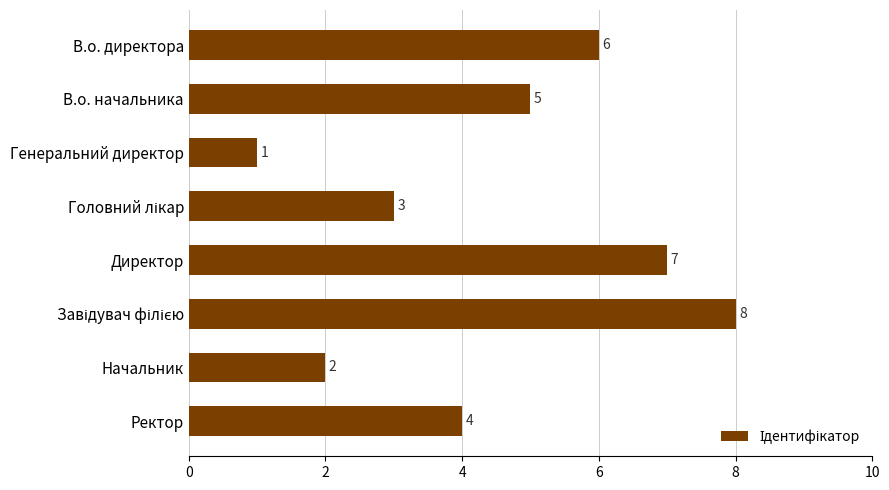

True or false: the data shows 0 at Генеральний директор.

False